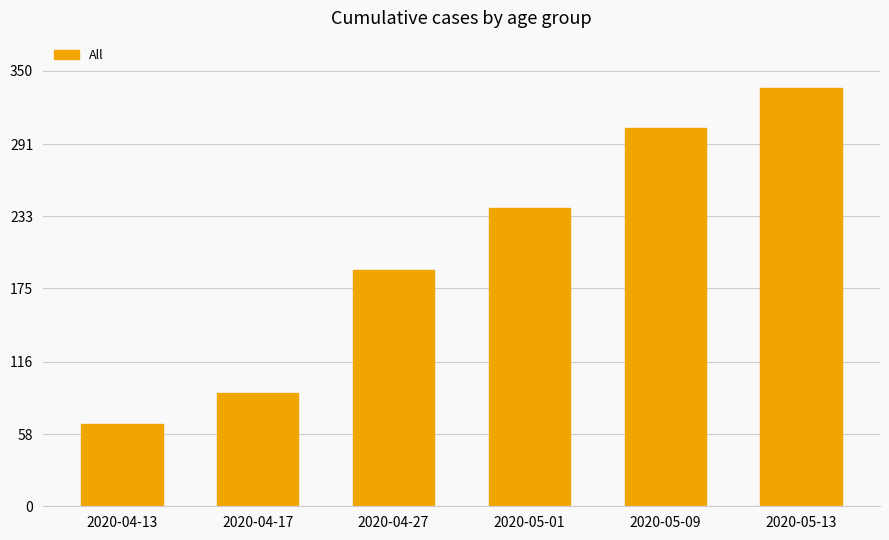

Which label corresponds to the smallest value in the chart?

2020-04-13